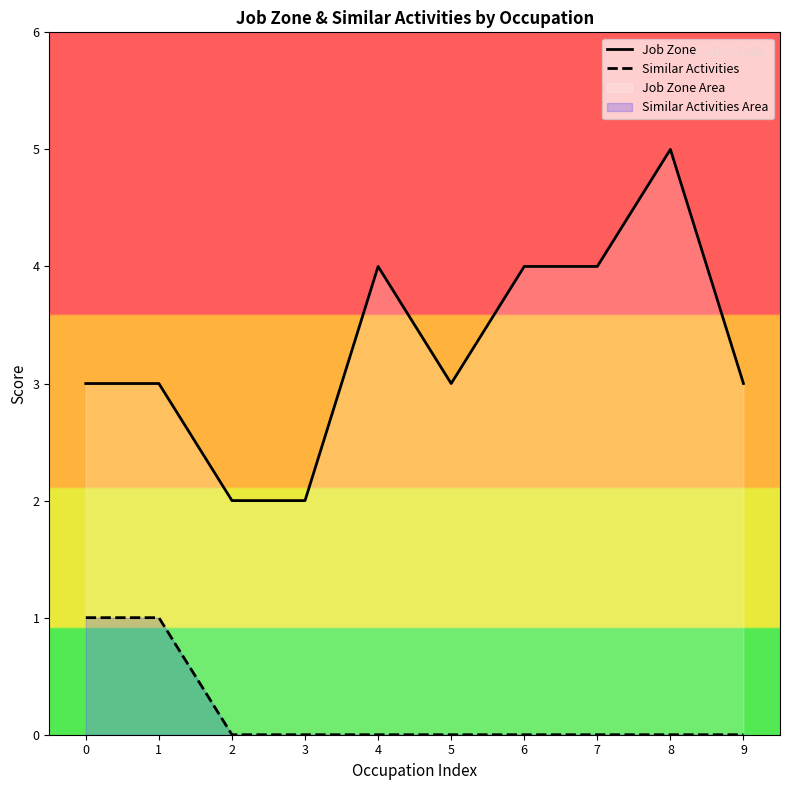

Which has a higher value, 7 or 3?

7